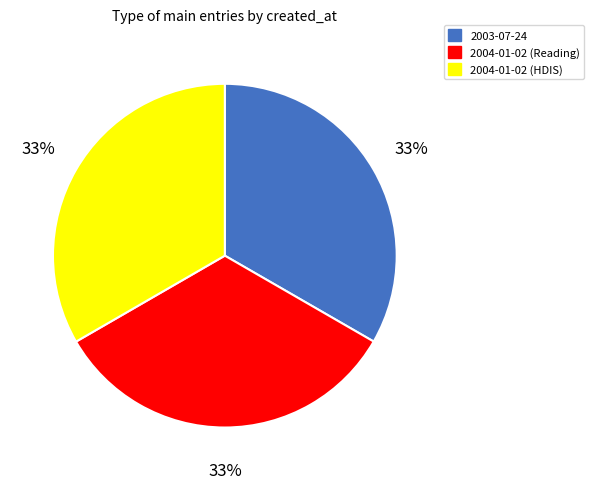

Is there a majority slice in this chart?

No